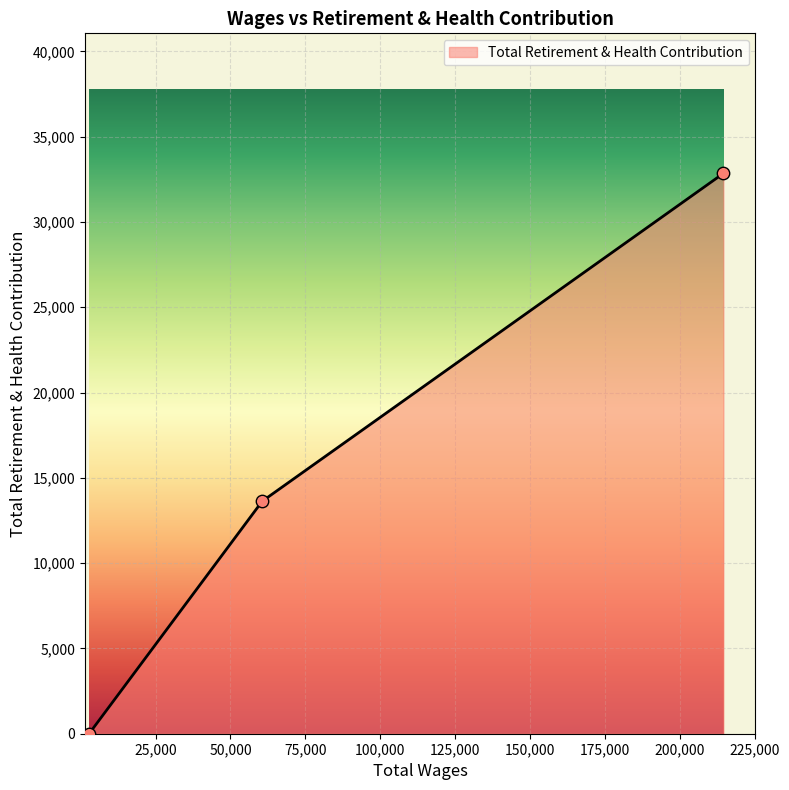

What is the maximum value shown in the chart?

32844